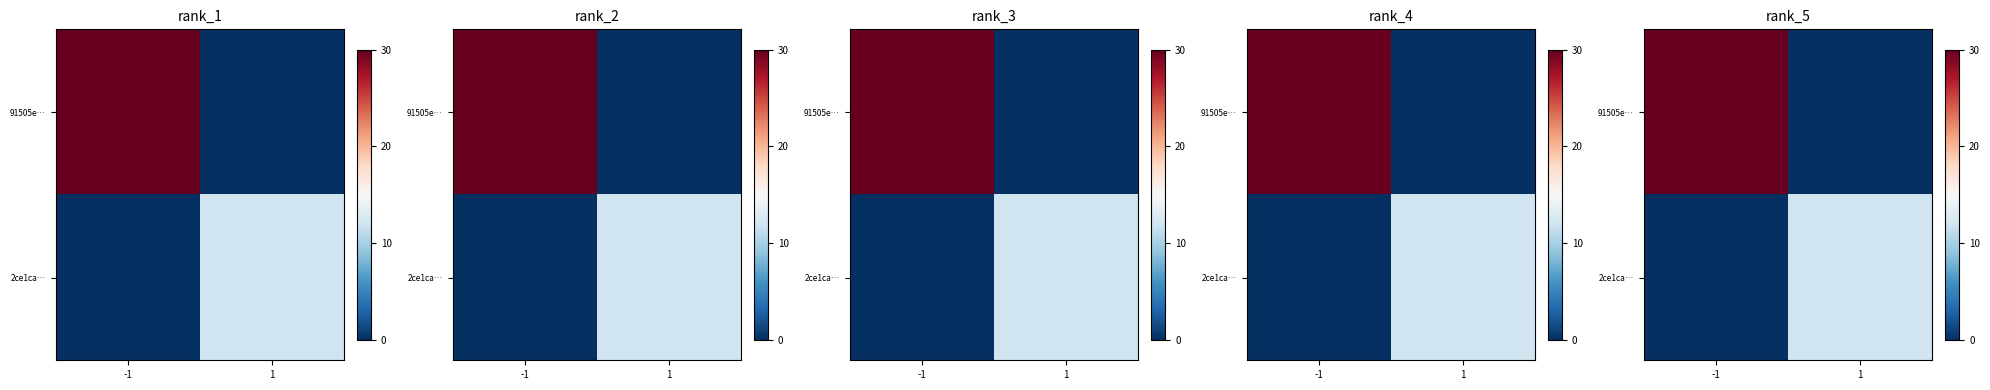

Rank the series by their maximum value, from highest to lowest.

91505e…, 2ce1ca…